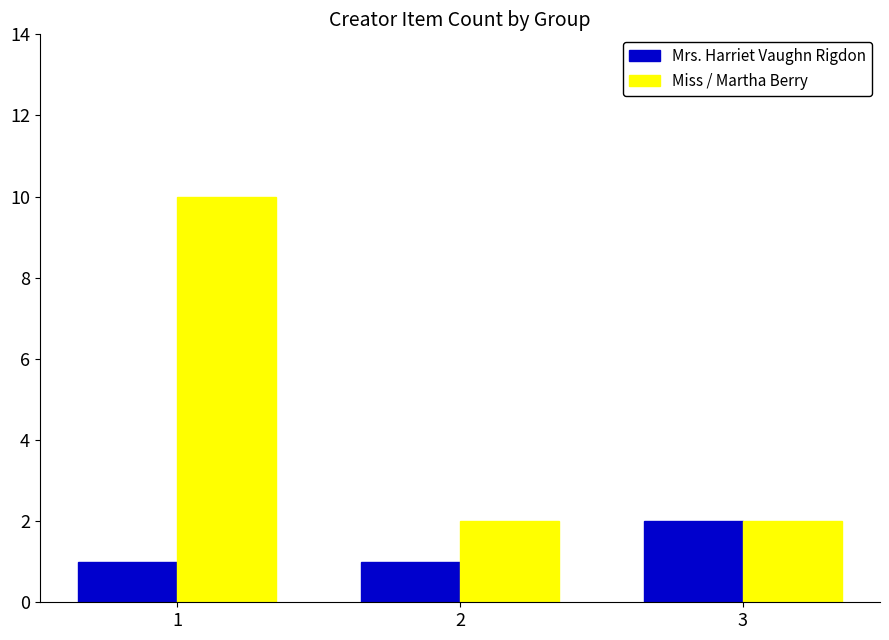

What is the total value across all series at 1?

11